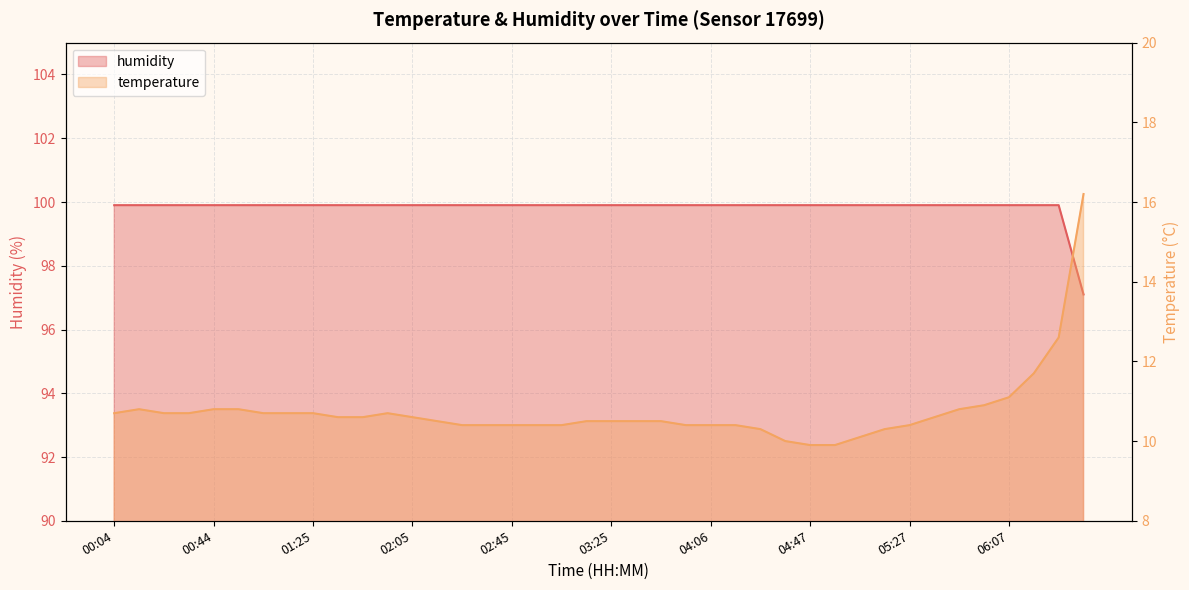

At which category is the sum across all series the highest?

06:38